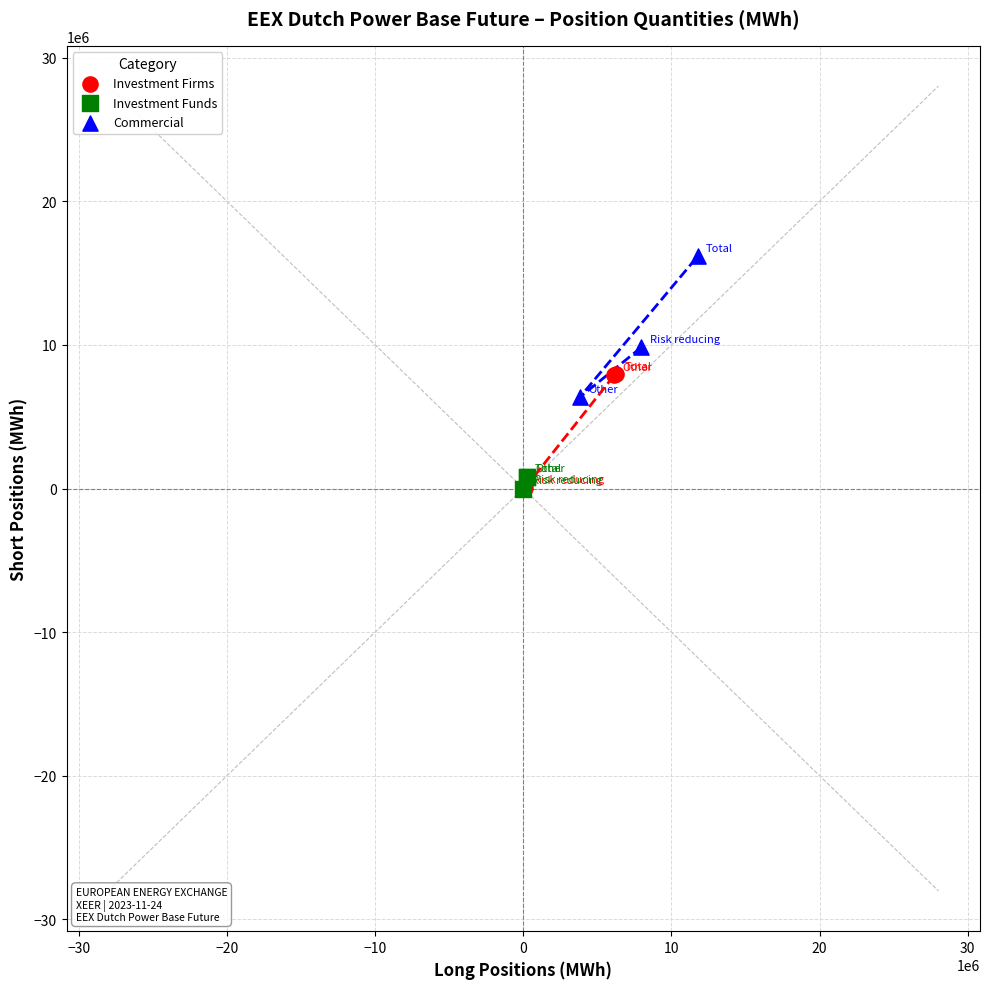

Which series has the largest Y range (max minus min)?

Commercial